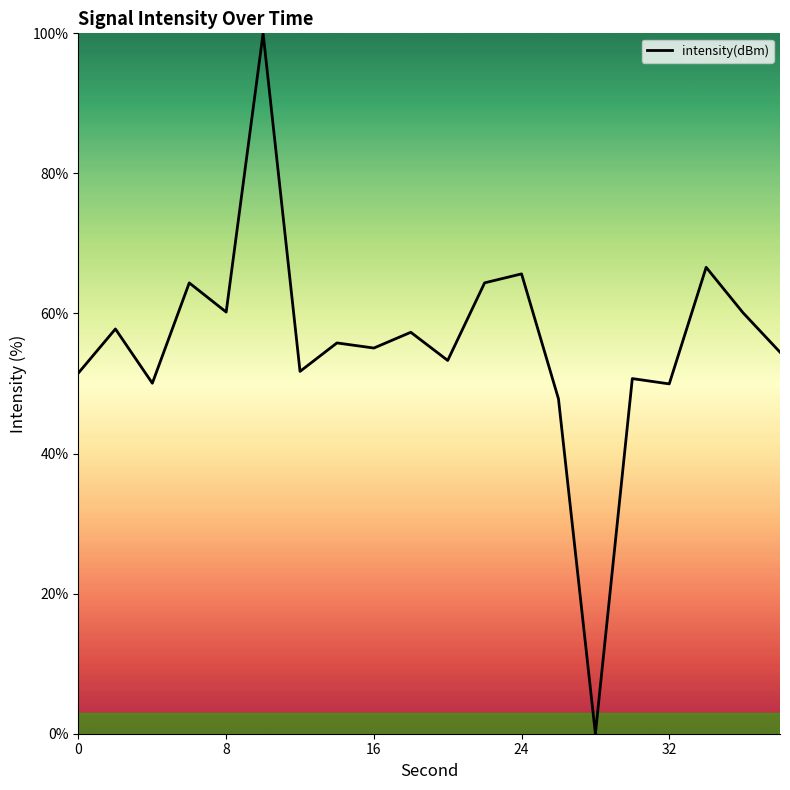

What is the difference between the maximum and minimum values?

100.0